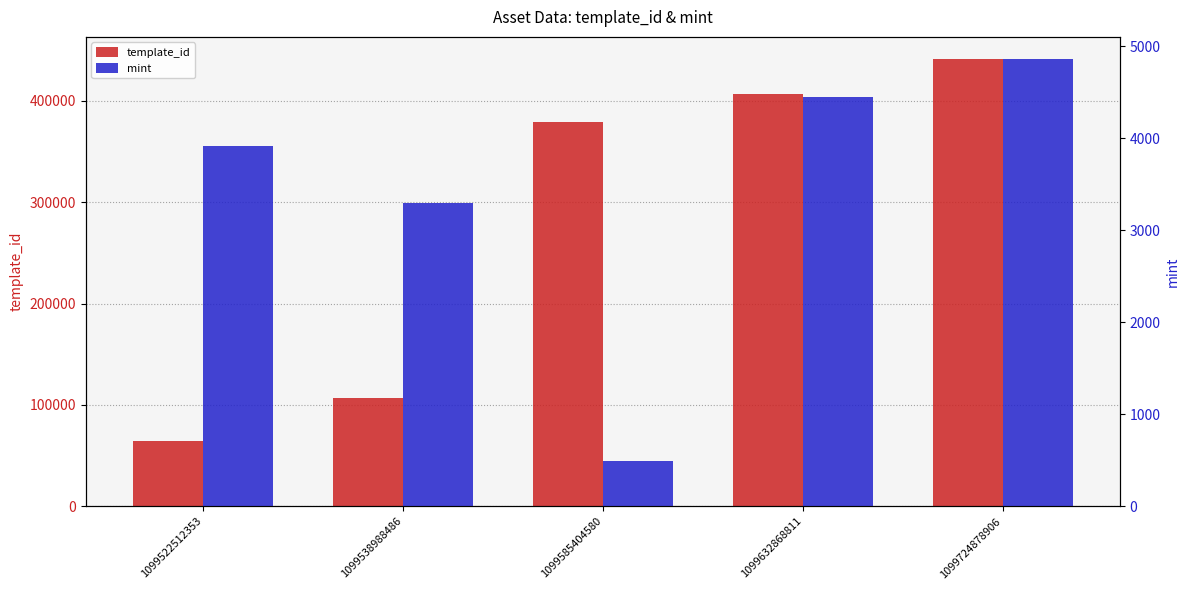

What is the spread (max minus min) of values at 1099724878906?

436028